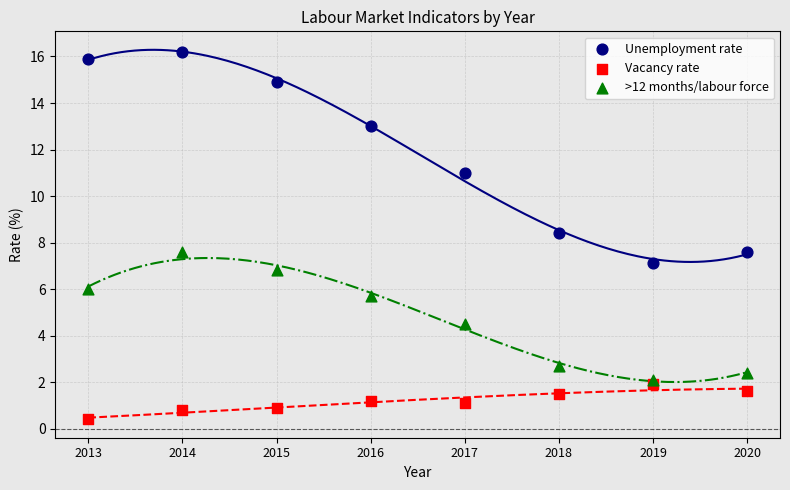

Which series has the widest spread of Y values?

Unemployment rate